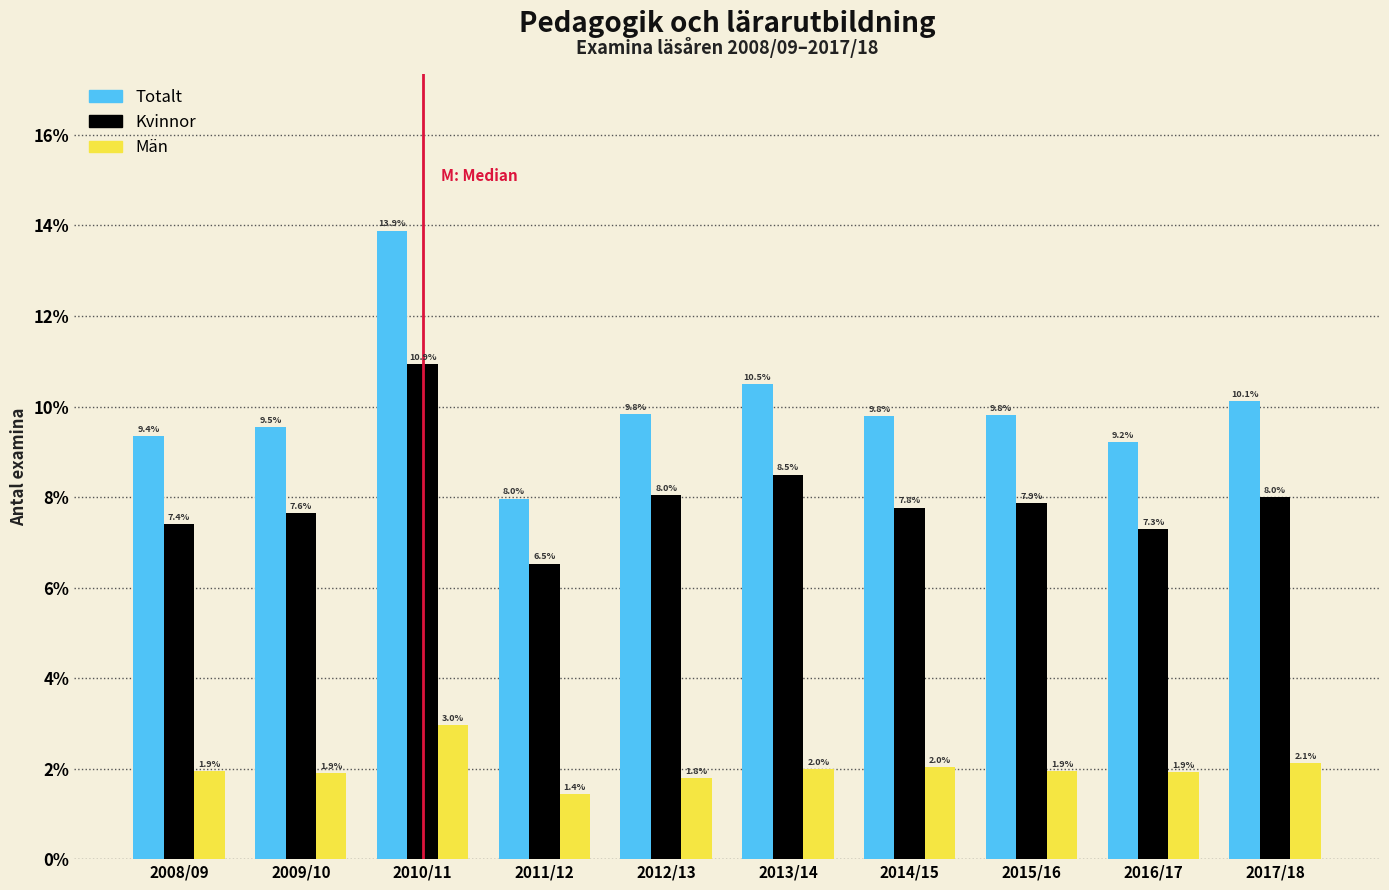

Reading left to right, what are all the values shown in this chart?

Totalt: 2008/09=9.4	2009/10=9.5	2010/11=13.9	2011/12=8.0	2012/13=9.8	2013/14=10.5	2014/15=9.8	2015/16=9.8	2016/17=9.2	2017/18=10.1
Kvinnor: 2008/09=7.4	2009/10=7.6	2010/11=10.9	2011/12=6.5	2012/13=8.0	2013/14=8.5	2014/15=7.8	2015/16=7.9	2016/17=7.3	2017/18=8.0
Män: 2008/09=1.9	2009/10=1.9	2010/11=3.0	2011/12=1.4	2012/13=1.8	2013/14=2.0	2014/15=2.0	2015/16=1.9	2016/17=1.9	2017/18=2.1